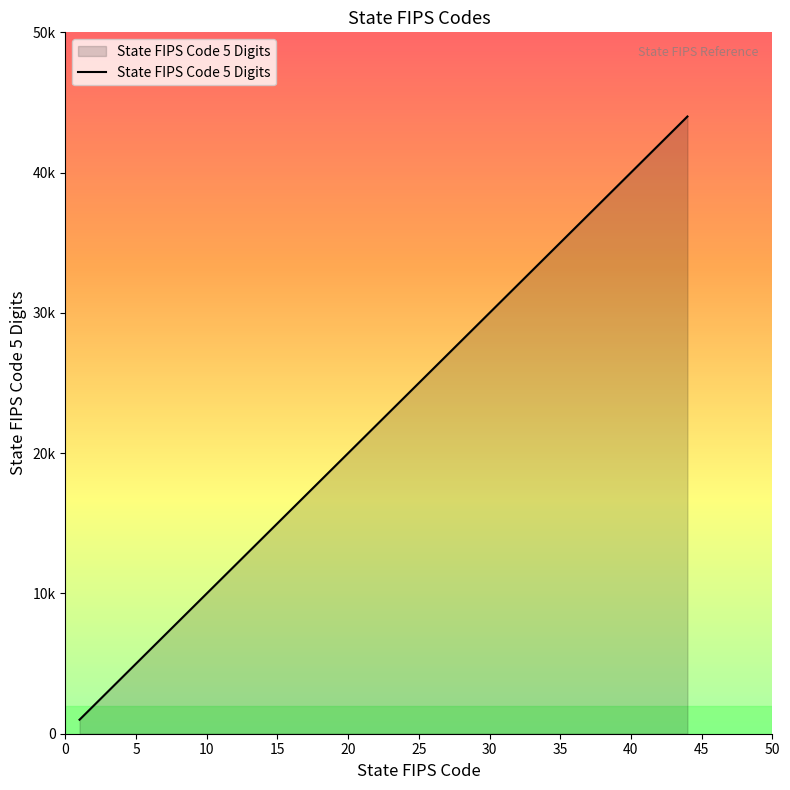

Does the chart display data point markers on the line(s)?

No